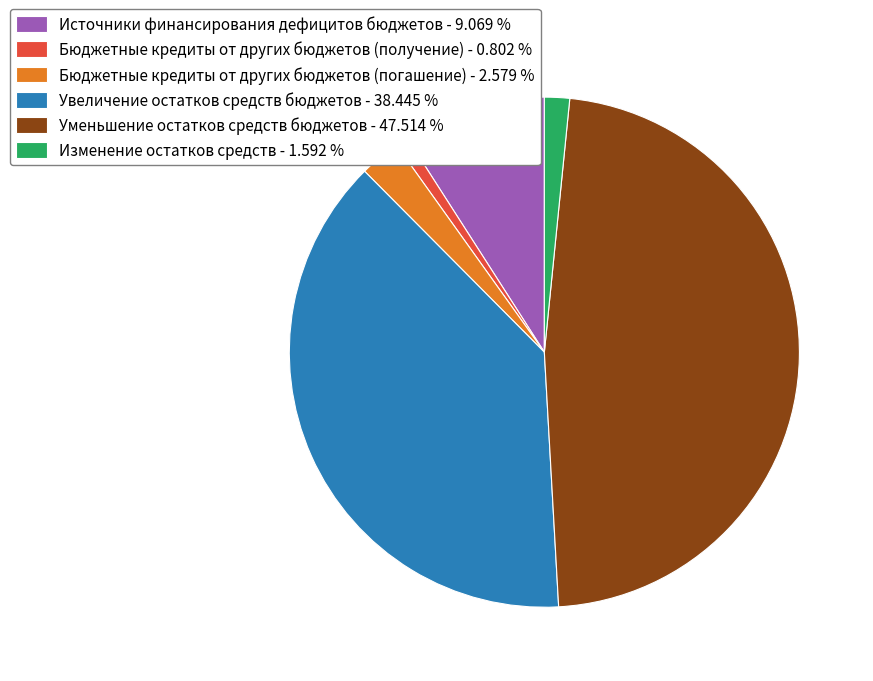

Is there a majority slice in this chart?

No